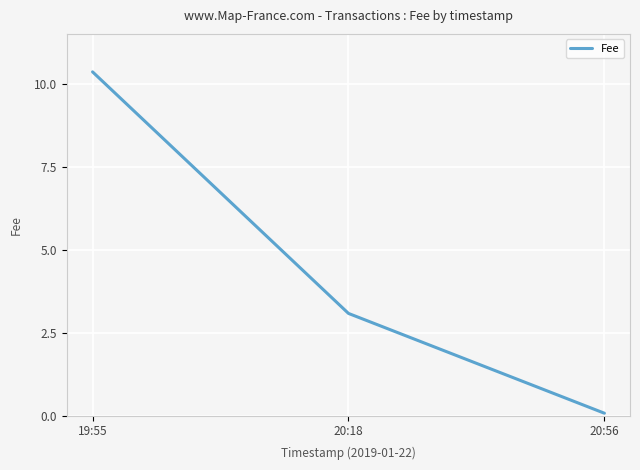

Read the value at 20:18.

3.1